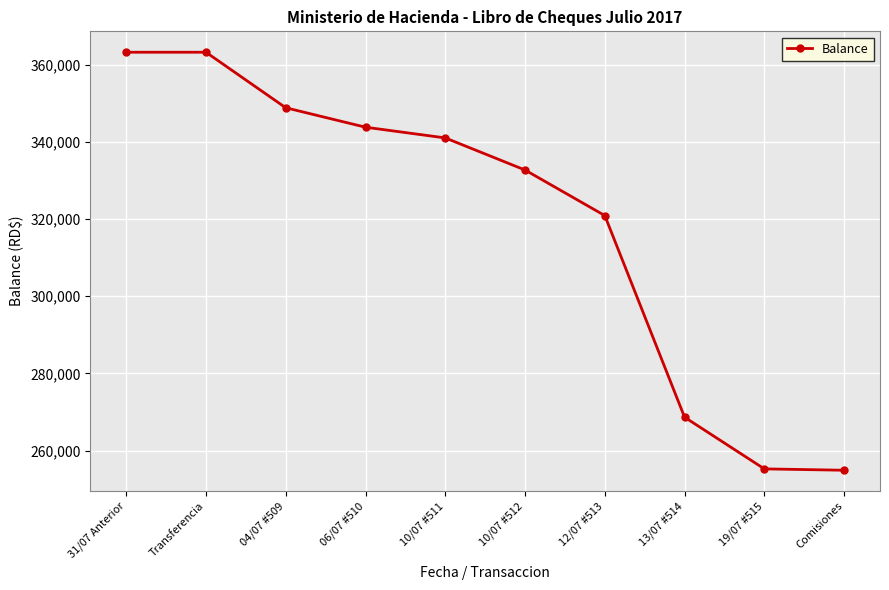

What is the difference between the second highest and minimum values?

108411.6